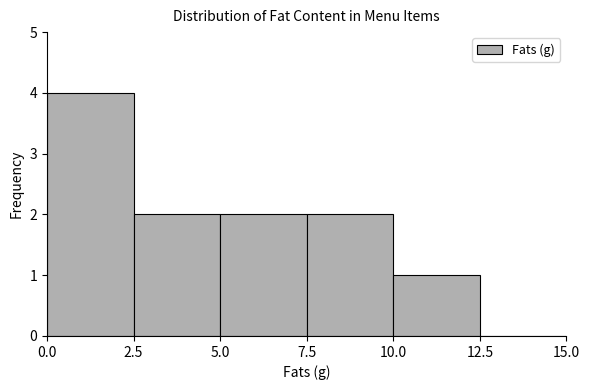

Reading left to right, list every bar in this chart as the range it spans on the x-axis followed by its height. The values are not printed on the chart, so give them approximately, as read against the axis.

0.0 to 2.5: 4
2.5 to 5.0: 2
5.0 to 7.5: 2
7.5 to 10.0: 2
10.0 to 12.5: 1
12.5 to 15.0: 0